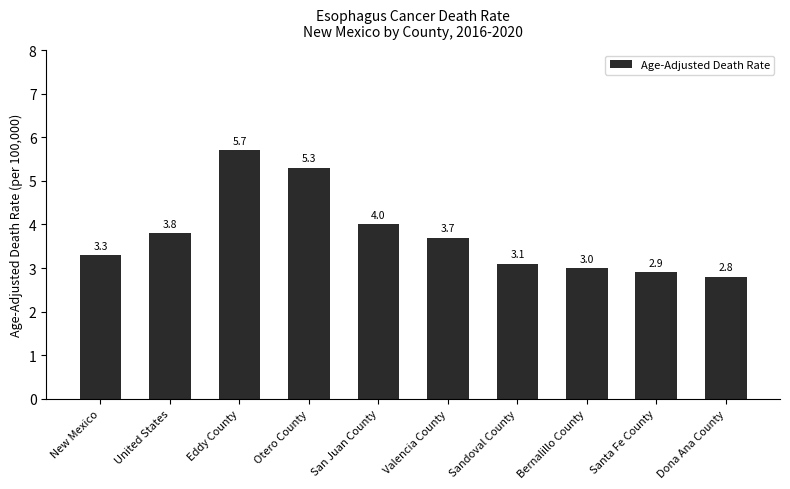

Rank the categories by value from lowest to highest.

Dona Ana County, Santa Fe County, Bernalillo County, Sandoval County, New Mexico, Valencia County, United States, San Juan County, Otero County, Eddy County